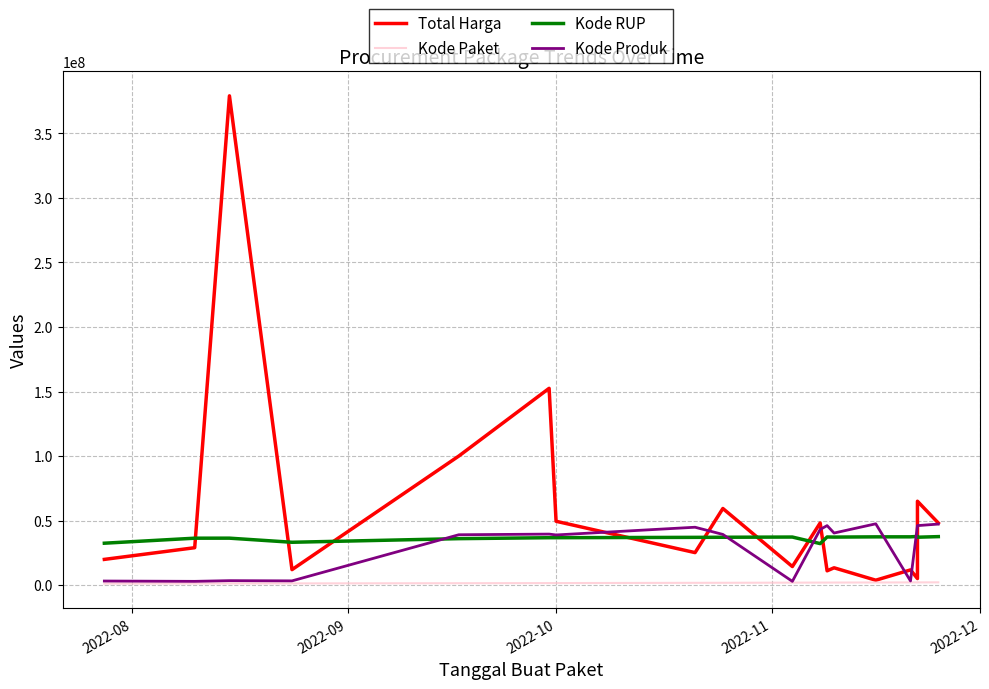

What value does the Kode Produk series have at 2022-08, to the nearest 100?

3183000